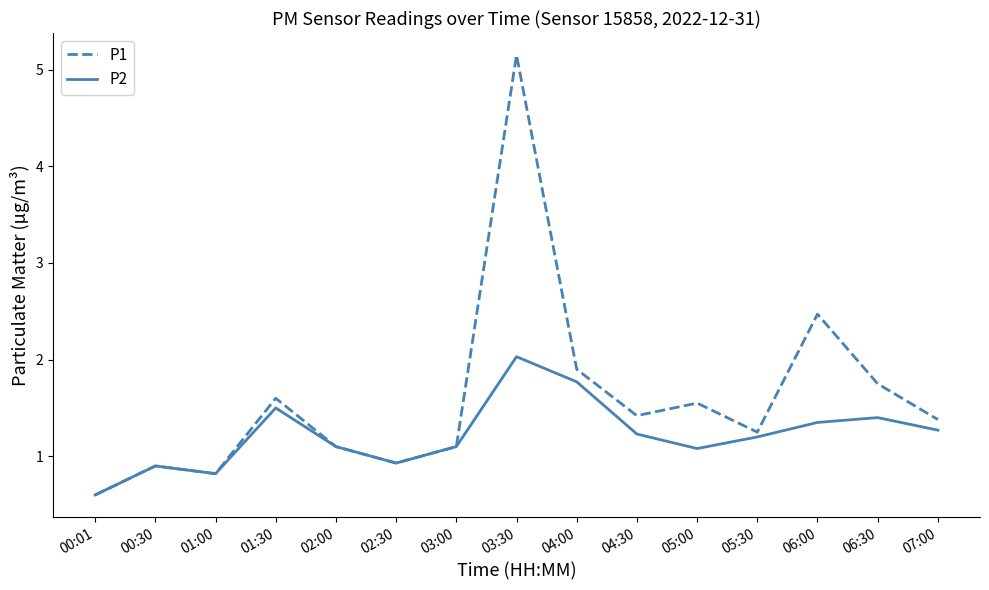

The P1 series shows 0.5 at 06:30. True or false?

False